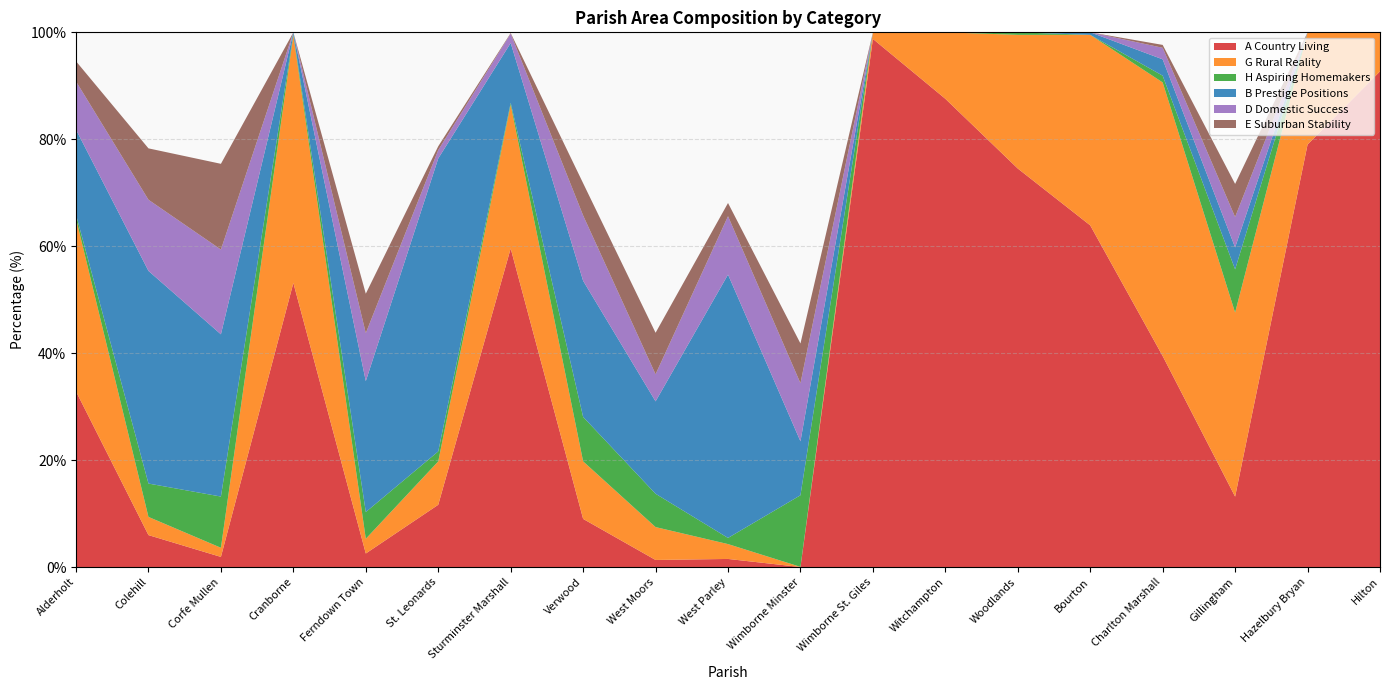

Reading right to left, transcribe all the data shown in this chart.

A Country Living: Hilton=92.7	Hazelbury Bryan=79.0	Gillingham=13.2	Charlton Marshall=39.5	Bourton=63.9	Woodlands=74.5	Witchampton=87.6	Wimborne St. Giles=98.8	Wimborne Minster=0.0	West Parley=1.5	West Moors=1.3	Verwood=9.0	Sturminster Marshall=59.6	St. Leonards=11.6	Ferndown Town=2.5	Cranborne=53.1	Corfe Mullen=1.9	Colehill=6.0	Alderholt=32.8
G Rural Reality: Hilton=7.3	Hazelbury Bryan=21.0	Gillingham=34.4	Charlton Marshall=51.2	Bourton=35.6	Woodlands=25.0	Witchampton=12.4	Wimborne St. Giles=1.2	Wimborne Minster=0.0	West Parley=2.8	West Moors=6.2	Verwood=10.8	Sturminster Marshall=26.9	St. Leonards=8.1	Ferndown Town=2.8	Cranborne=46.3	Corfe Mullen=1.7	Colehill=3.4	Alderholt=32.3
H Aspiring Homemakers: Hilton=0.0	Hazelbury Bryan=0.0	Gillingham=8.1	Charlton Marshall=1.3	Bourton=0.0	Woodlands=0.5	Witchampton=0.0	Wimborne St. Giles=0.0	Wimborne Minster=13.4	West Parley=1.1	West Moors=6.2	Verwood=8.3	Sturminster Marshall=0.4	St. Leonards=1.9	Ferndown Town=5.0	Cranborne=0.3	Corfe Mullen=9.6	Colehill=6.2	Alderholt=0.7
B Prestige Positions: Hilton=0.0	Hazelbury Bryan=0.0	Gillingham=4.1	Charlton Marshall=3.1	Bourton=0.5	Woodlands=0.0	Witchampton=0.0	Wimborne St. Giles=0.0	Wimborne Minster=10.1	West Parley=49.2	West Moors=17.3	Verwood=25.5	Sturminster Marshall=11.2	St. Leonards=54.8	Ferndown Town=24.5	Cranborne=0.3	Corfe Mullen=30.3	Colehill=39.8	Alderholt=15.9
D Domestic Success: Hilton=0.0	Hazelbury Bryan=0.0	Gillingham=5.7	Charlton Marshall=2.2	Bourton=0.0	Woodlands=0.0	Witchampton=0.0	Wimborne St. Giles=0.0	Wimborne Minster=10.9	West Parley=10.9	West Moors=5.1	Verwood=12.2	Sturminster Marshall=1.7	St. Leonards=1.6	Ferndown Town=9.0	Cranborne=0.0	Corfe Mullen=15.8	Colehill=13.3	Alderholt=9.0
E Suburban Stability: Hilton=0.0	Hazelbury Bryan=0.0	Gillingham=6.2	Charlton Marshall=0.5	Bourton=0.0	Woodlands=0.0	Witchampton=0.0	Wimborne St. Giles=0.0	Wimborne Minster=7.4	West Parley=2.5	West Moors=7.8	Verwood=6.0	Sturminster Marshall=0.1	St. Leonards=0.7	Ferndown Town=7.4	Cranborne=0.0	Corfe Mullen=16.0	Colehill=9.6	Alderholt=3.8